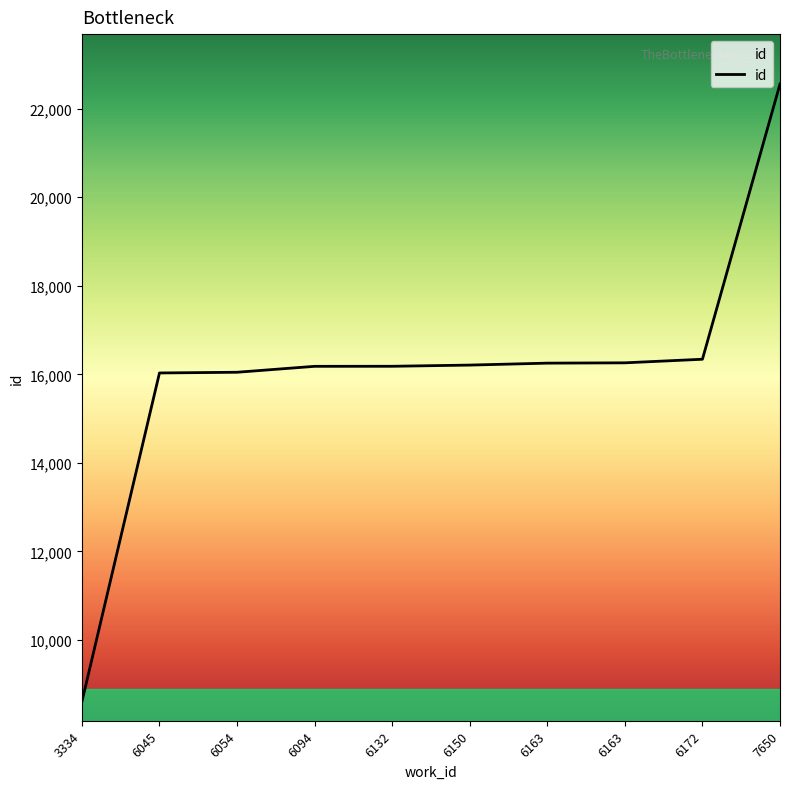

What is the difference between the maximum and minimum values?

13953